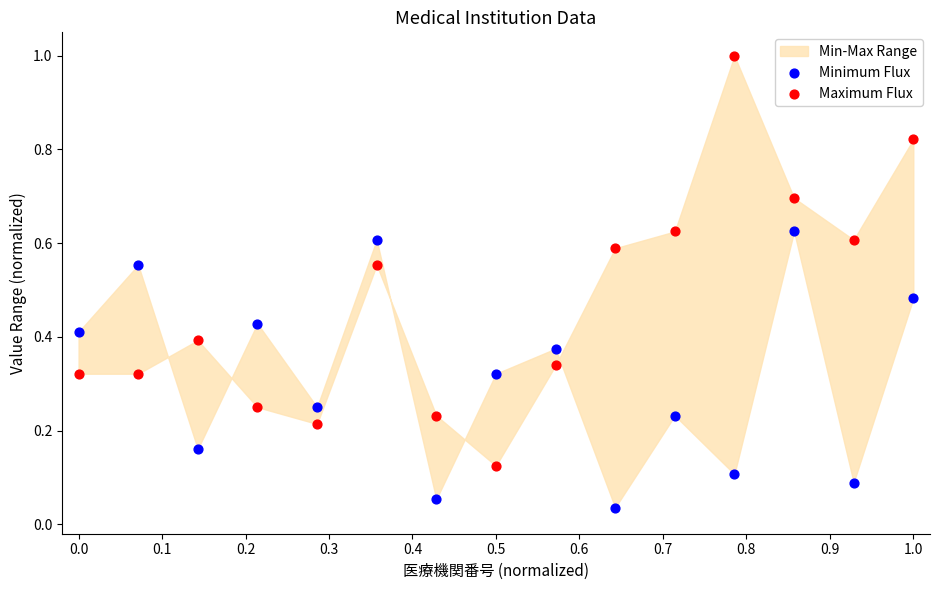

Which series has the widest spread of Y values?

Maximum Flux